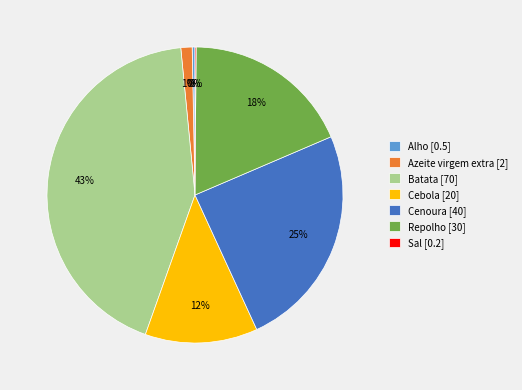

To the nearest percent, what portion does Repolho [30] represent?

18%